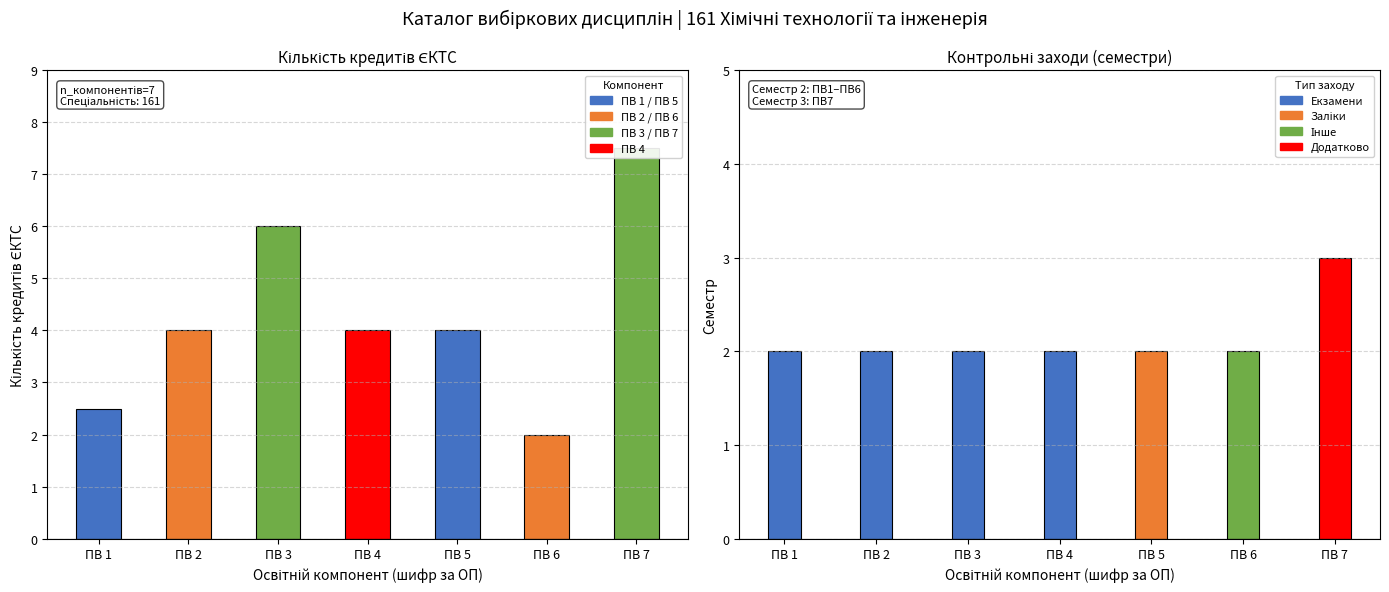

What is the average value?

4.3